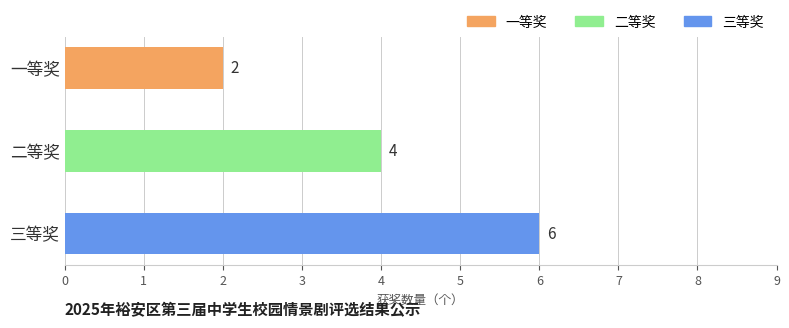

What is the difference between the maximum and minimum values?

4